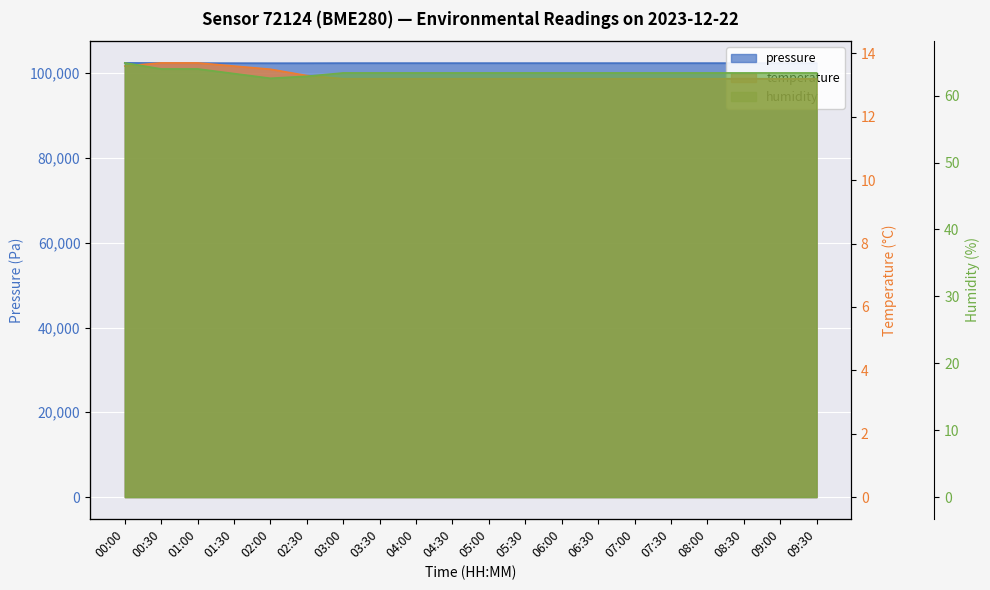

Is the value of pressure at 06:00 greater than the value of temperature at 01:30?

Yes